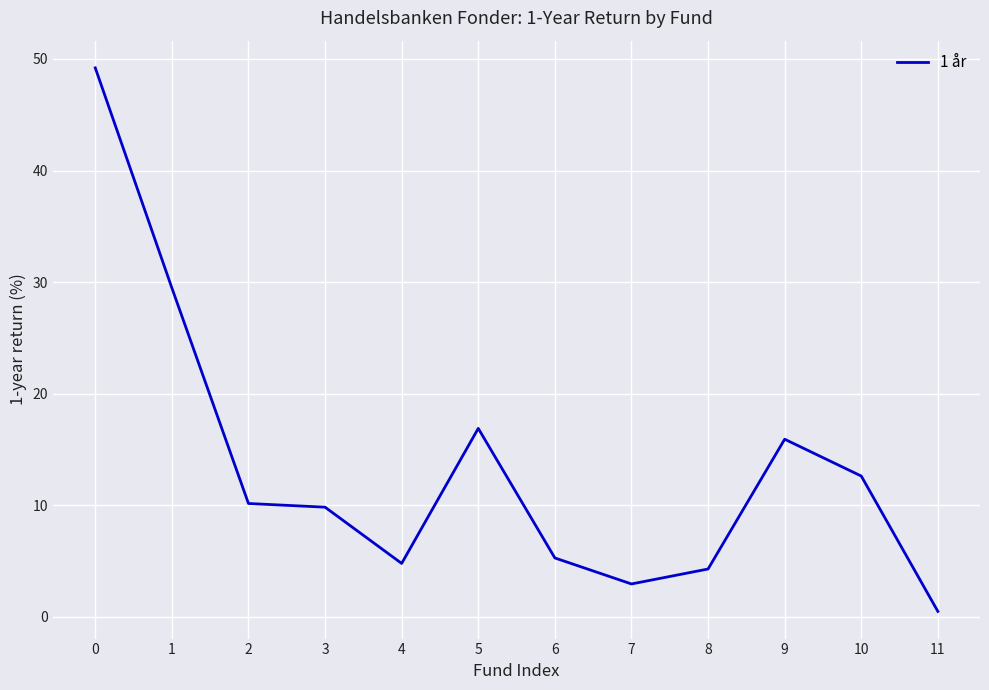

What is the greatest value displayed?

49.2